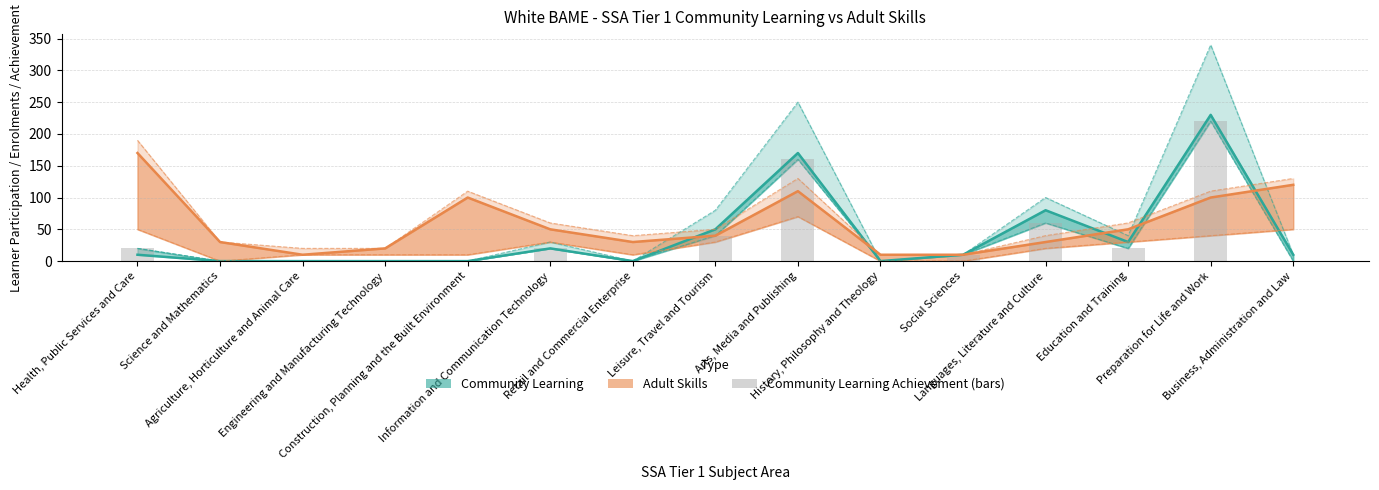

How many categories are shown in the chart?

15